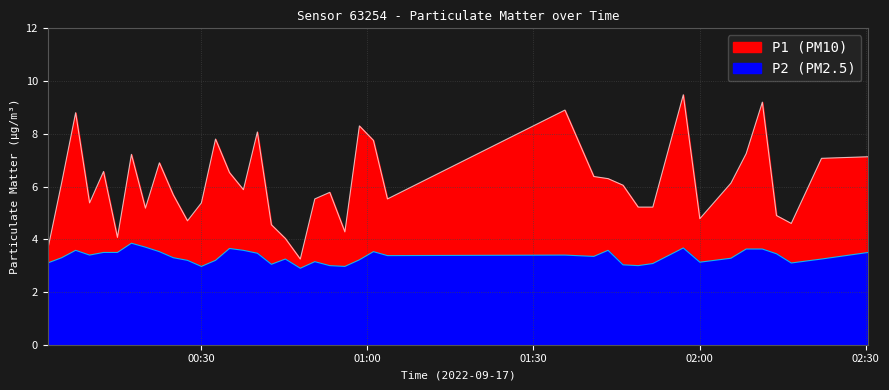

True or false: P1 and P2 intersect in this chart.

False